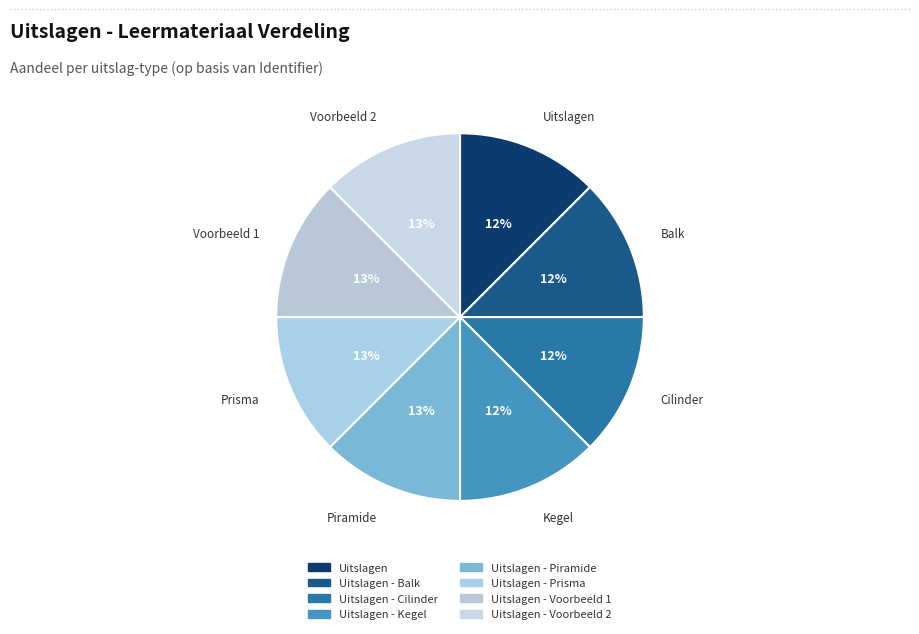

Count the number of slices in the pie.

8